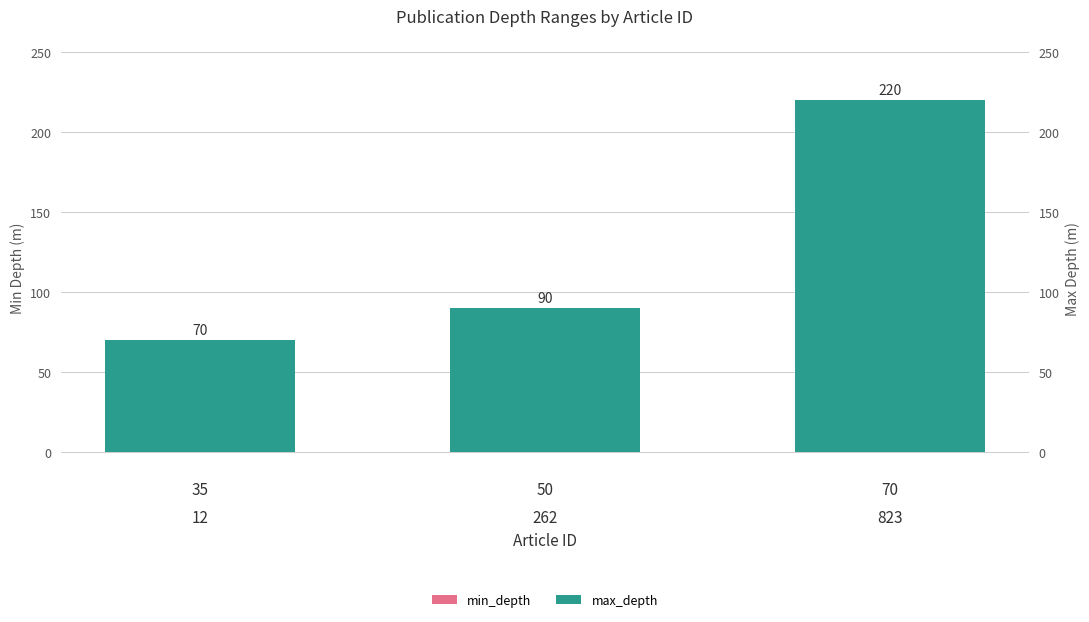

Which category has the highest value in the min_depth series?

823